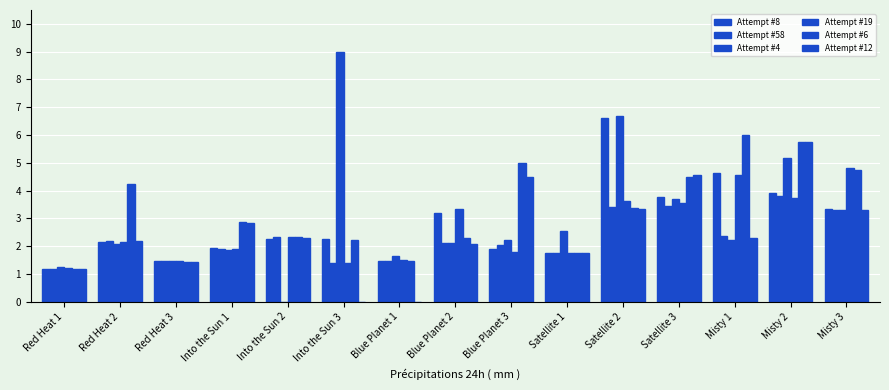

Reading left to right, extract all data points from this chart.

Attempt #8: 1.2	2.2	1.5	1.9	2.3	2.2	1.5	3.2	1.9	1.8	6.6	3.8	4.6	3.9	3.4
Attempt #58: 1.2	2.2	1.5	1.9	2.3	1.4	1.5	2.1	2.0	1.8	3.4	3.5	2.4	3.8	3.3
Attempt #4: 1.3	2.1	1.5	1.9	0.0	9.0	1.7	2.1	2.2	2.5	6.7	3.7	2.2	5.2	3.3
Attempt #19: 1.2	2.2	1.4	1.9	2.3	1.4	1.5	3.3	1.8	1.8	3.6	3.6	4.6	3.7	4.8
Attempt #6: 1.2	4.2	1.4	2.9	2.3	2.2	1.5	2.3	5.0	1.8	3.4	4.5	6.0	5.7	4.7
Attempt #12: 1.2	2.2	1.4	2.8	2.3	0.0	0.0	2.1	4.5	1.8	3.3	4.6	2.3	5.7	3.3